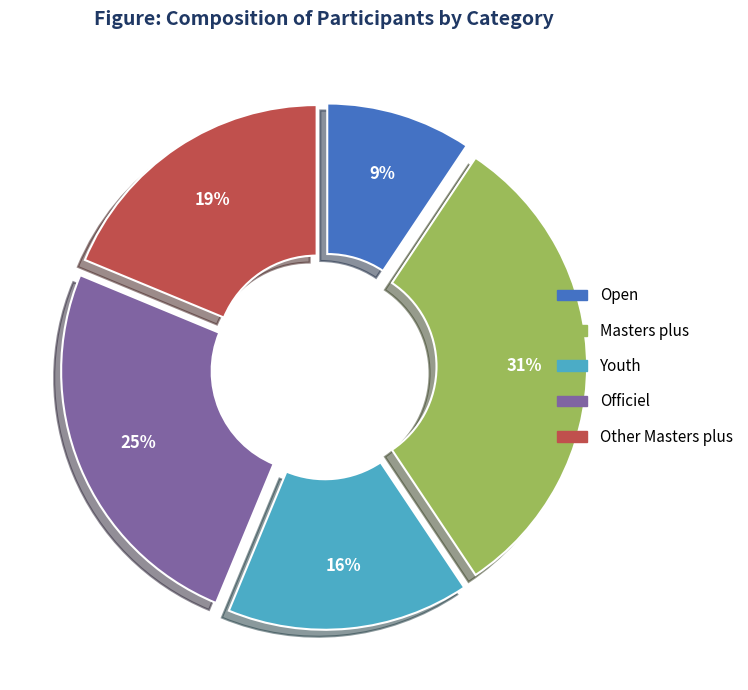

To the nearest percent, what is the average slice percentage?

20%